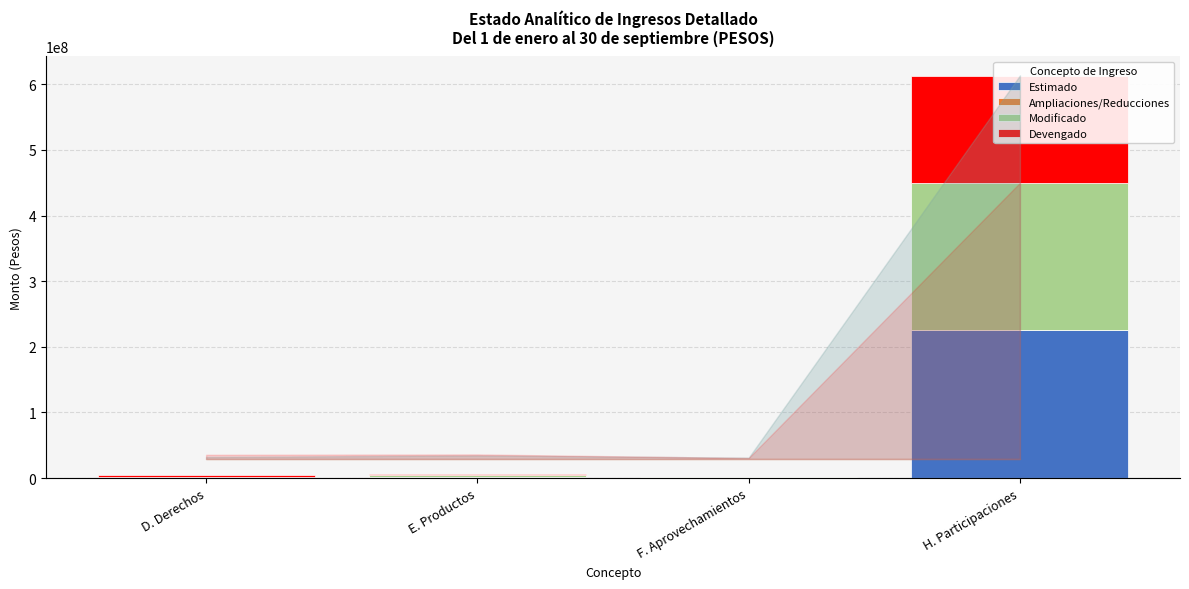

Does the chart contain any negative values?

No